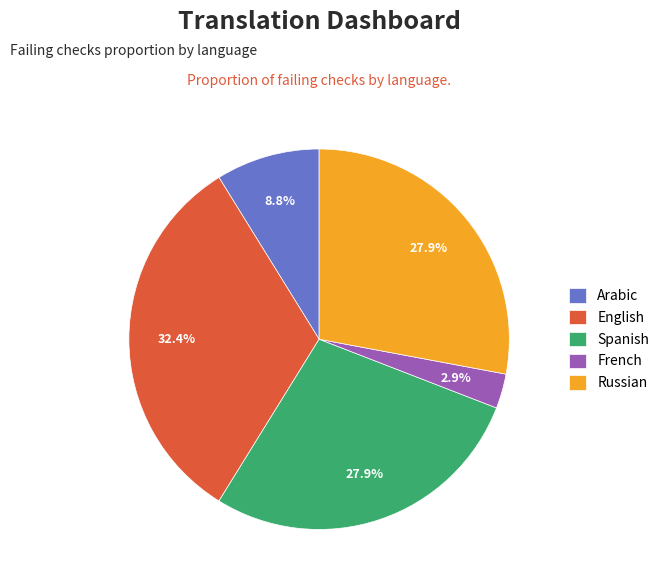

Do Russian and Arabic together represent more than half of the pie?

No